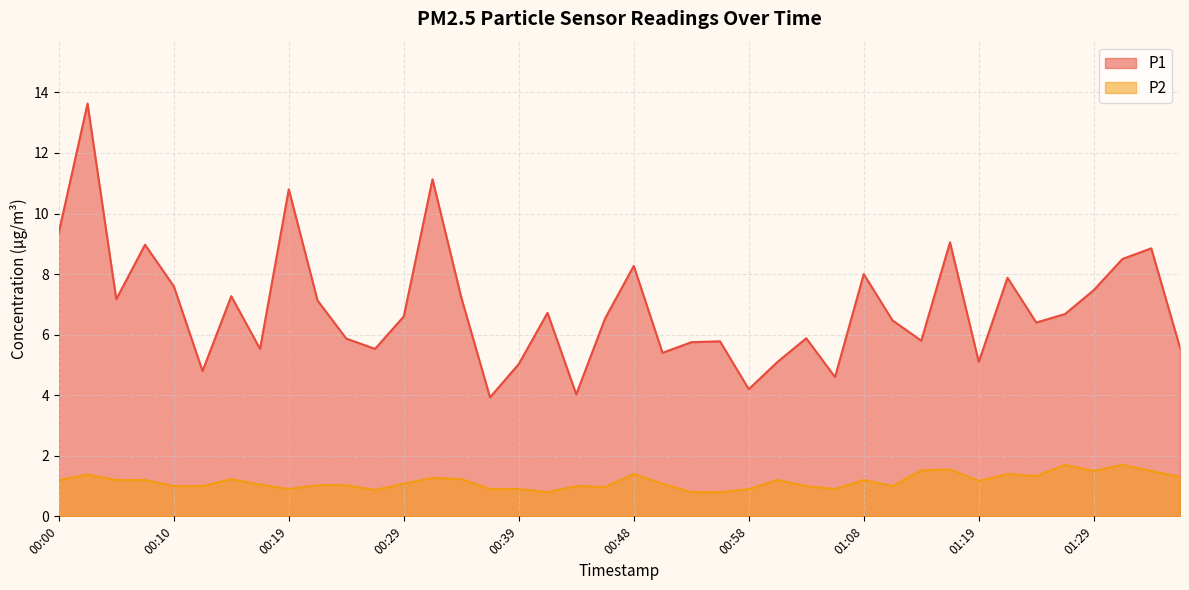

What is the difference between the maximum and minimum values in the P1 series?

9.7